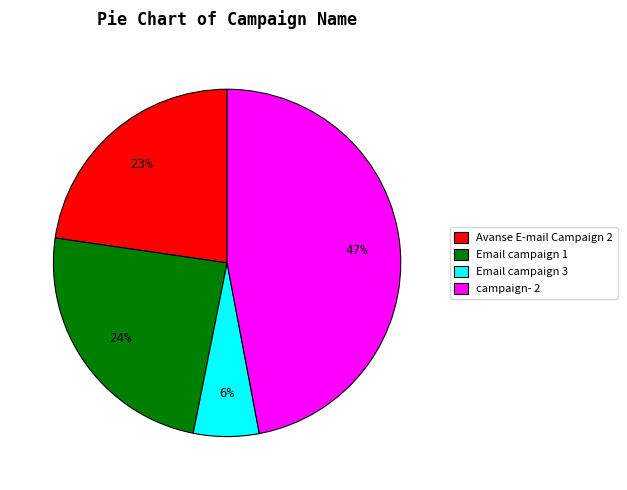

The campaign- 2 slice represents 47% of the pie. True or false?

True